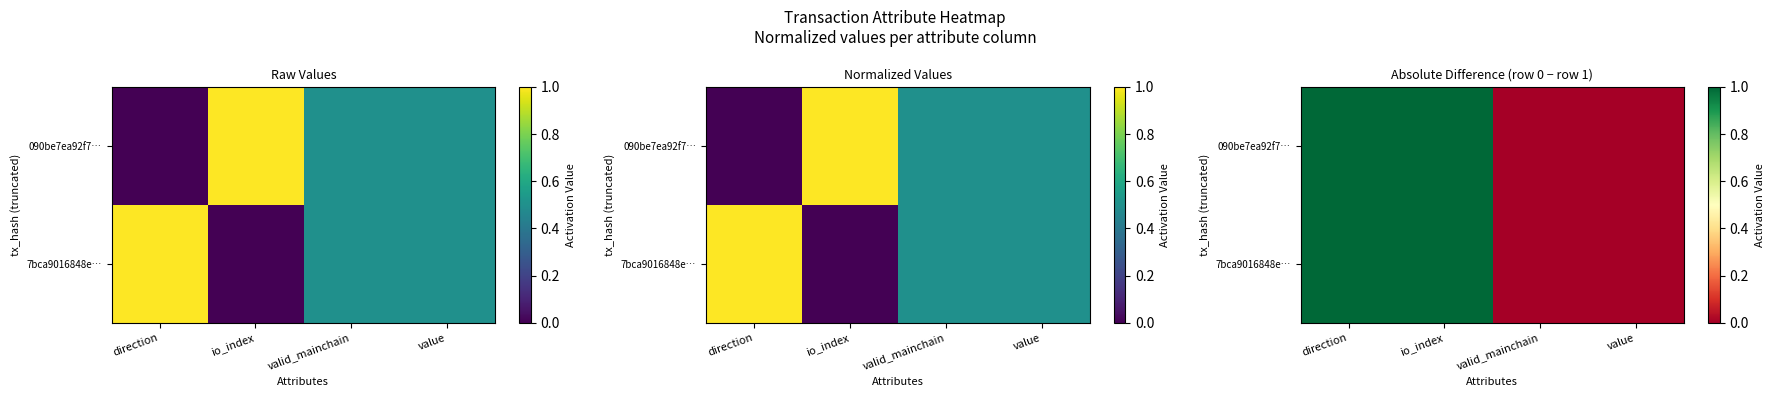

The value of 7bca9016848e… at direction is 1. True or false?

True